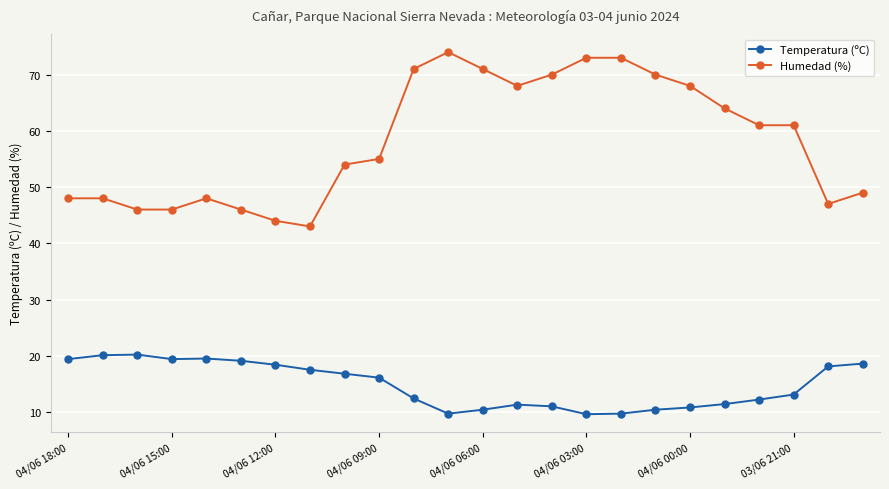

True or false: Temperatura (ºC) has more than 0 points higher than both neighbors.

True